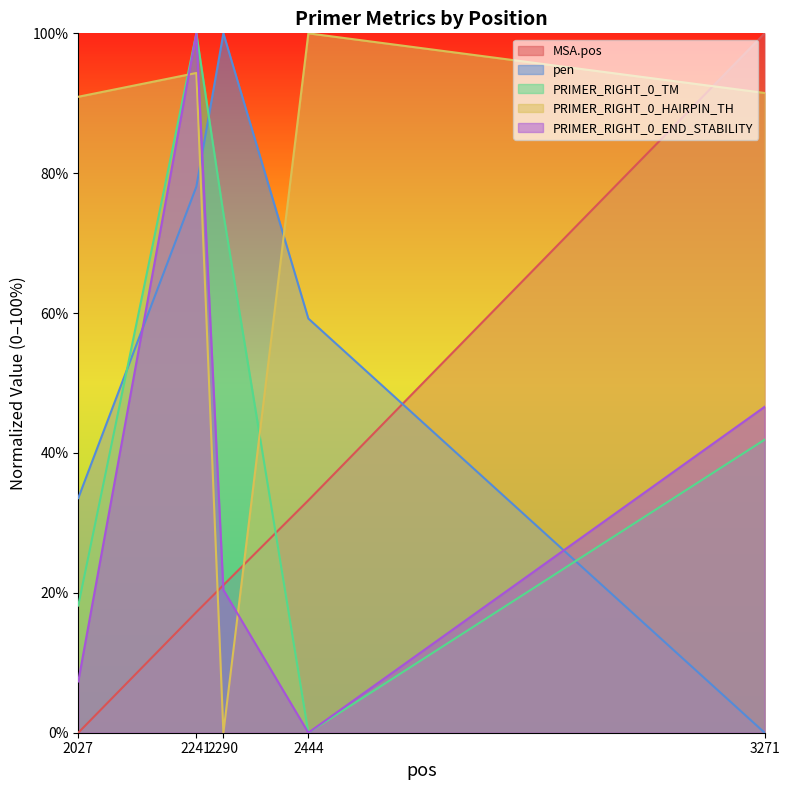

What is the greatest value displayed?

100.0